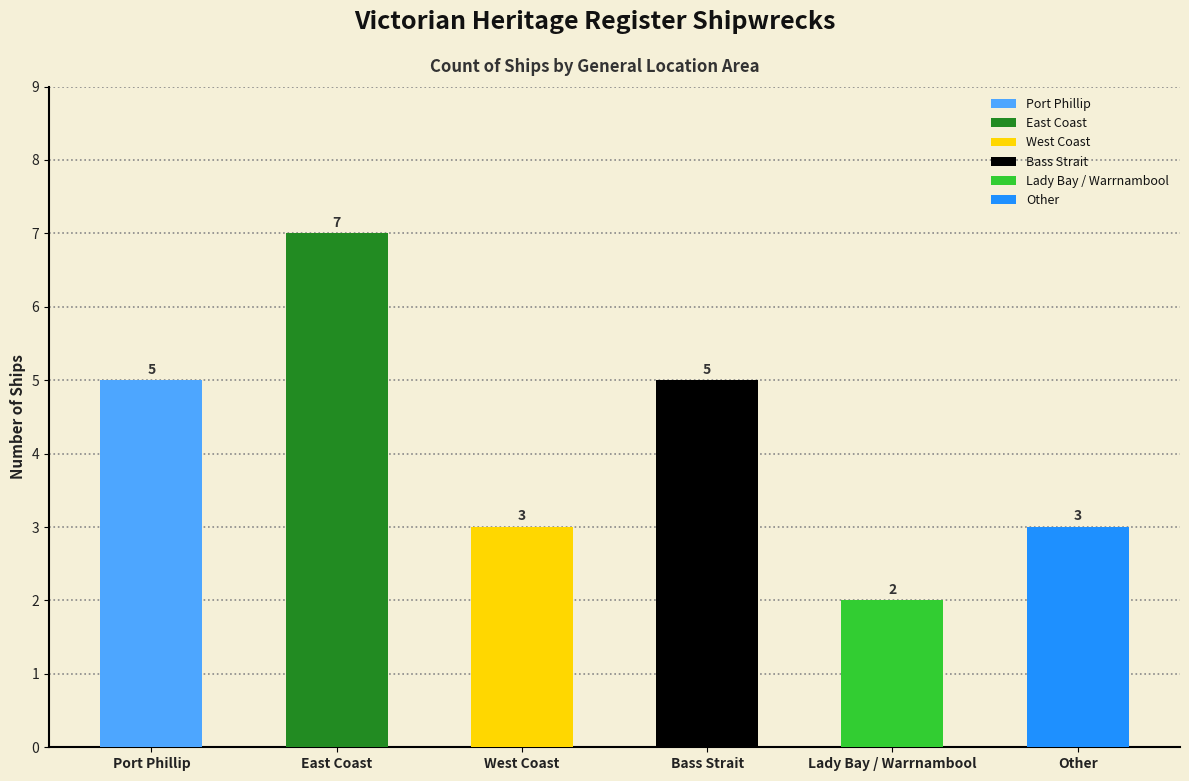

What is the value of the 1st bar from the left?

5